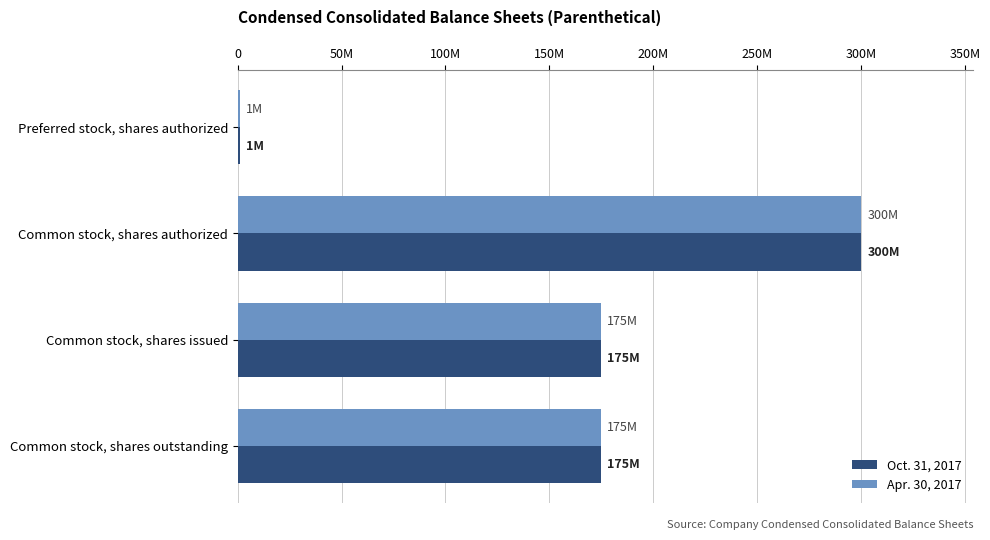

What are all the series names shown in the legend?

Oct. 31, 2017, Apr. 30, 2017